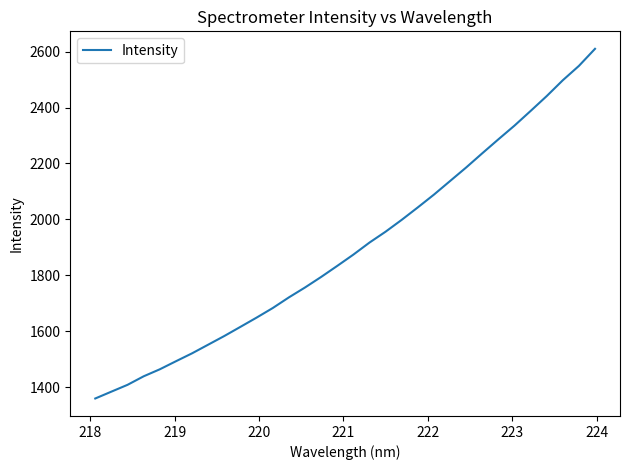

What is the smallest value displayed?

1359.3